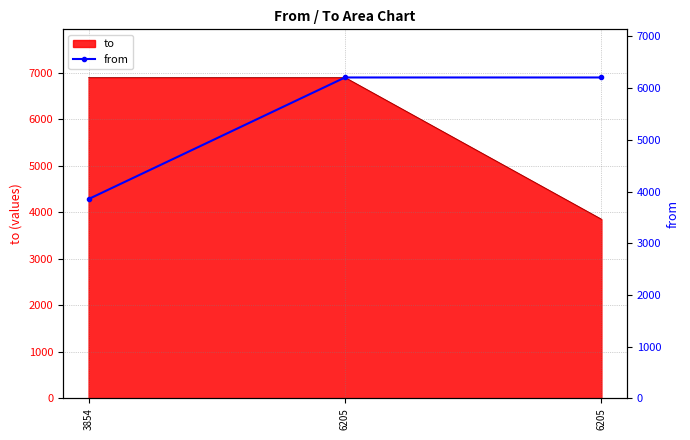

True or false: the data shows 6422 at 3854.

False